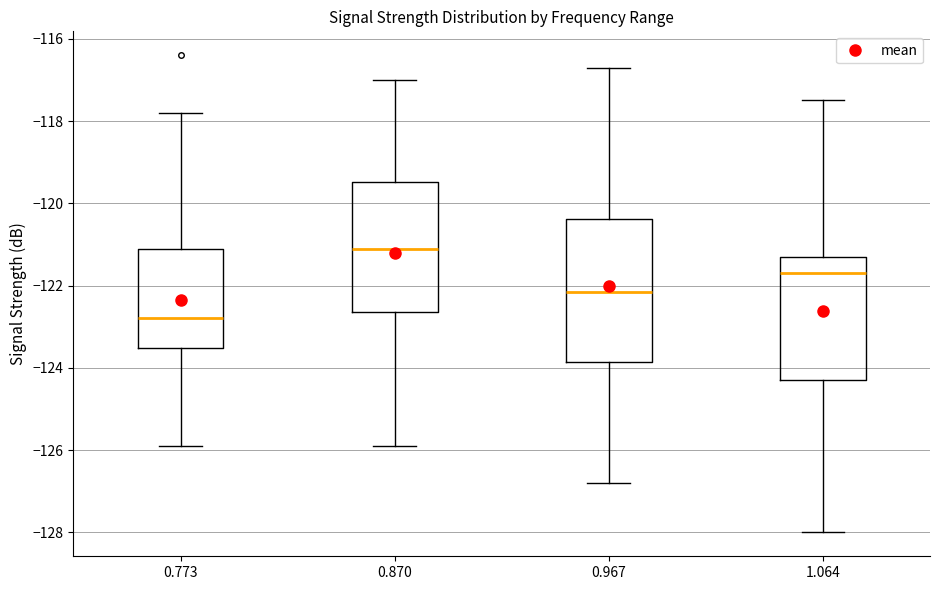

Where is the lower edge of the box at x = 1.064 on the y-axis? The values are not printed on the chart, so give them approximately, as read against the axis.

-124.2